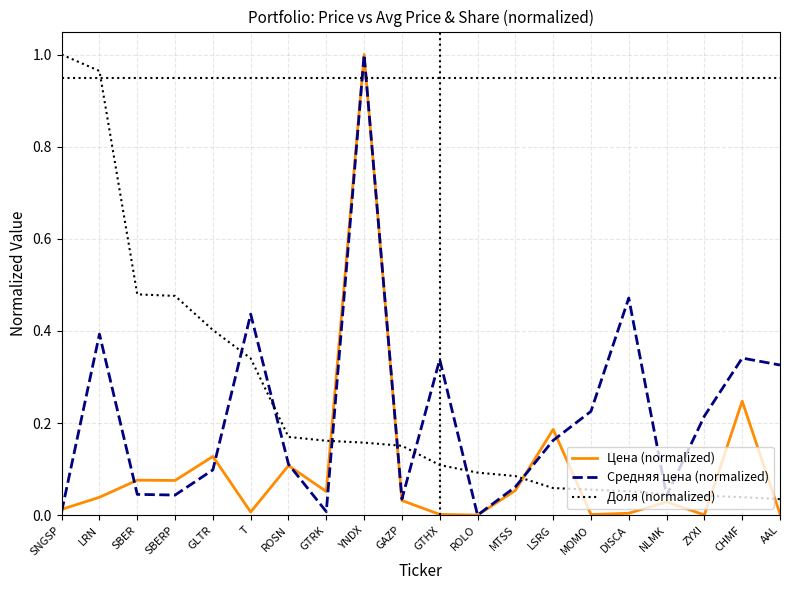

At SBERP, list the series in order from smallest to largest.

Средняя цена (normalized), Цена (normalized), Доля (normalized)